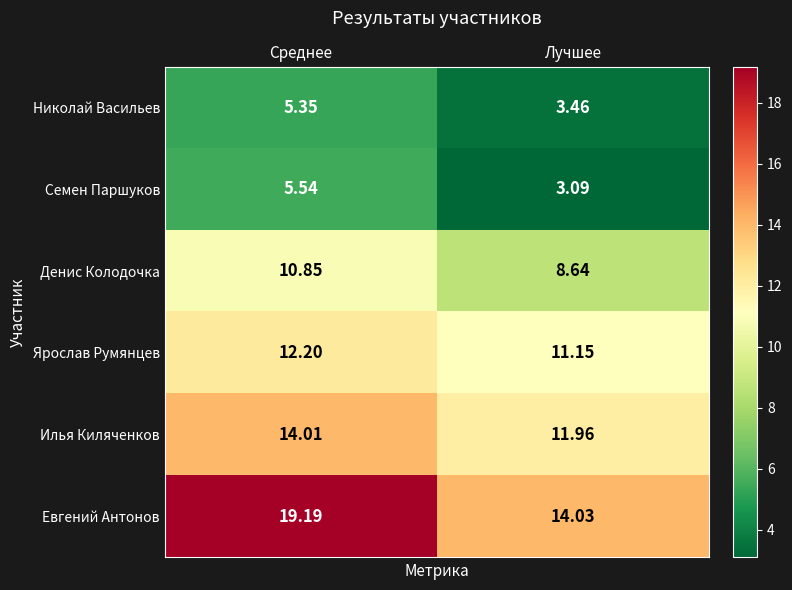

Which series has the widest spread of values?

Евгений Антонов